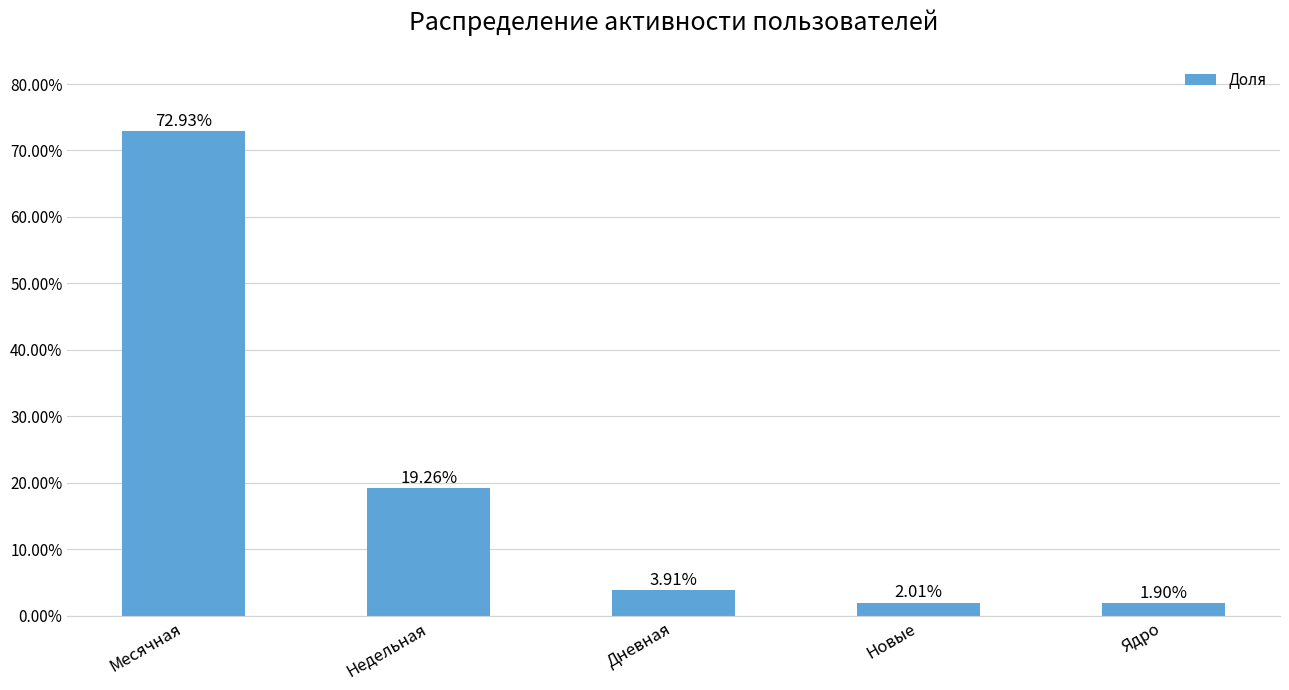

Does the chart contain any negative values?

No